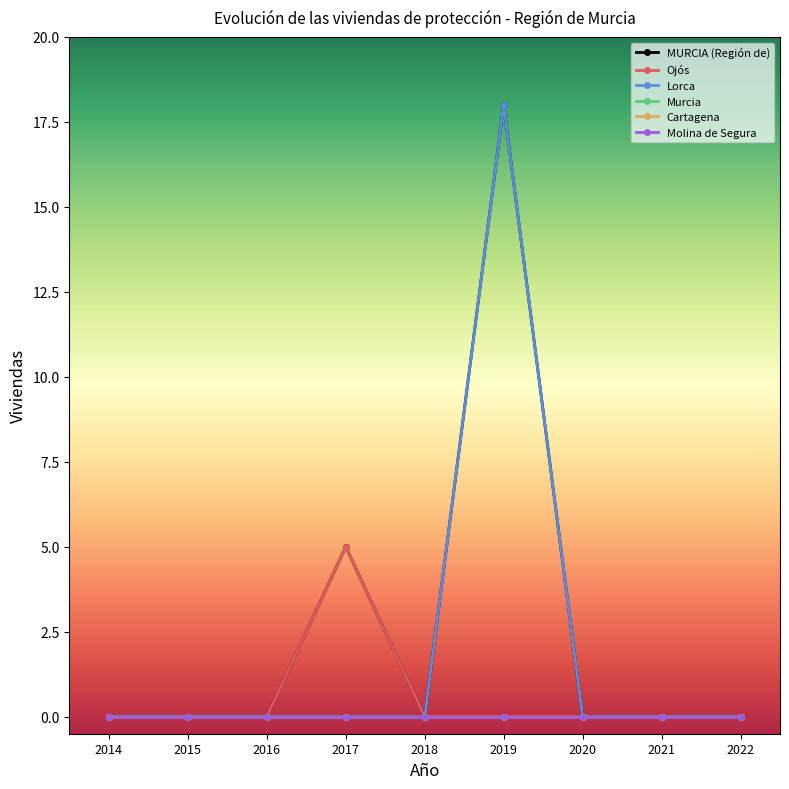

Is this an area chart (filled region under the line)?

No